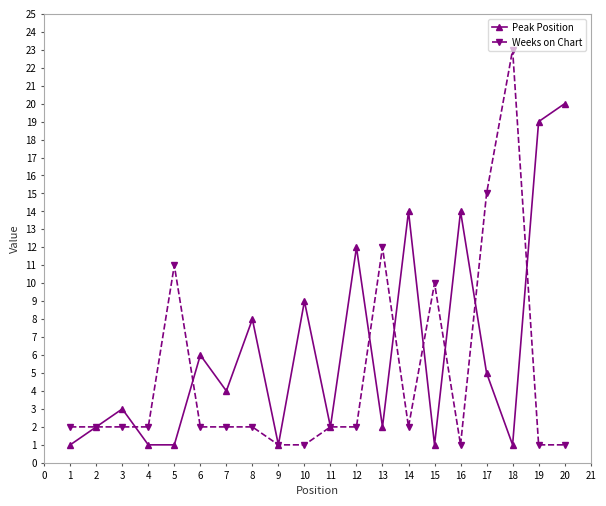

List the series in order of their peak value, highest first.

Weeks on Chart, Peak Position